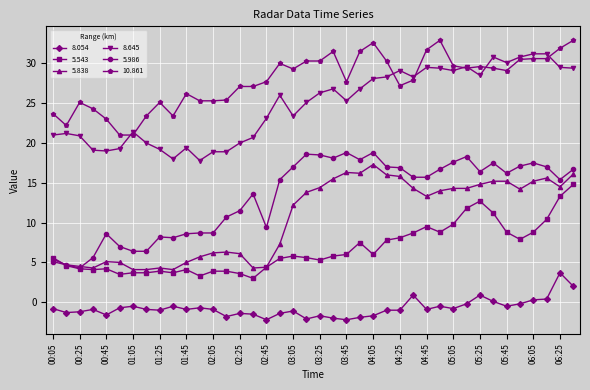

What is the greatest value displayed?

32.9